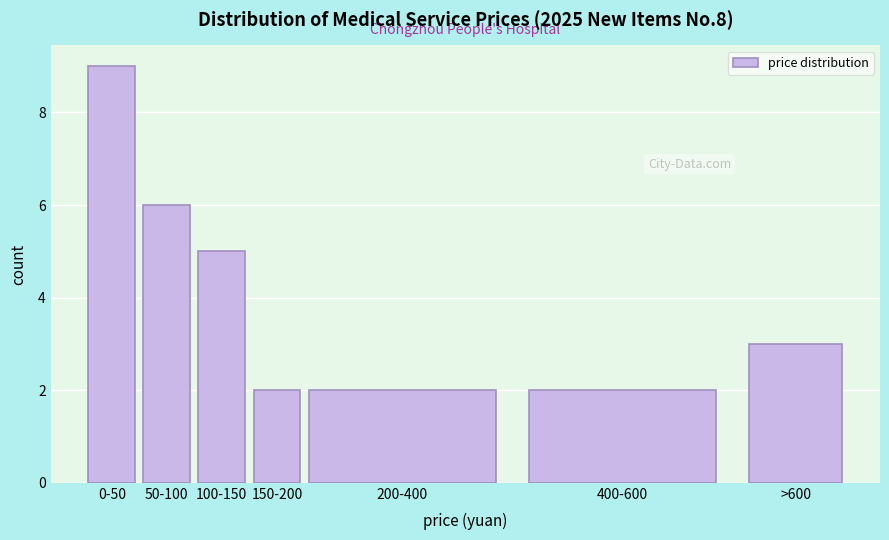

Reading left to right, what are all the values shown in this chart?

9	6	5	2	2	2	3